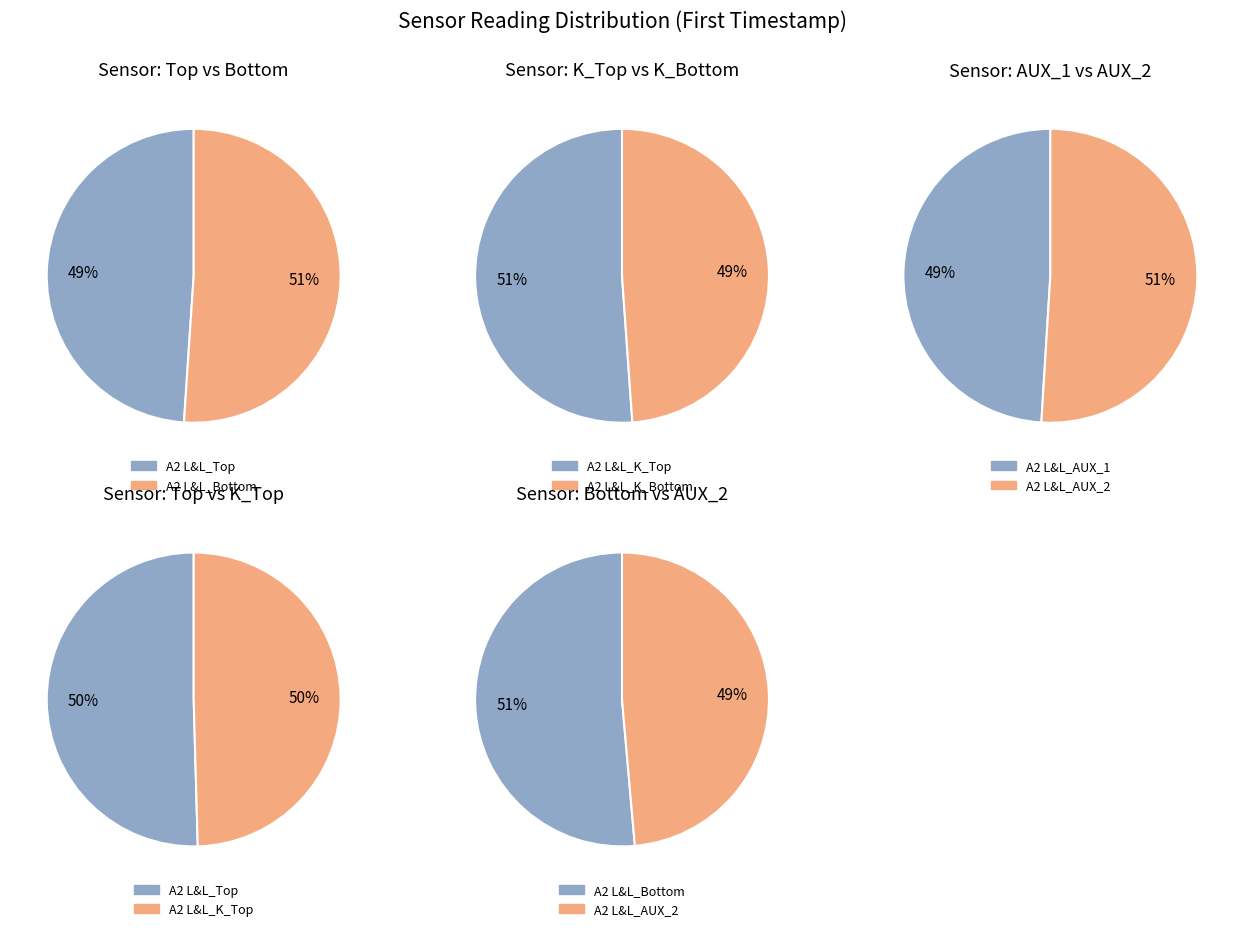

Which slice is the smallest?

A2 L&L_K_Bottom